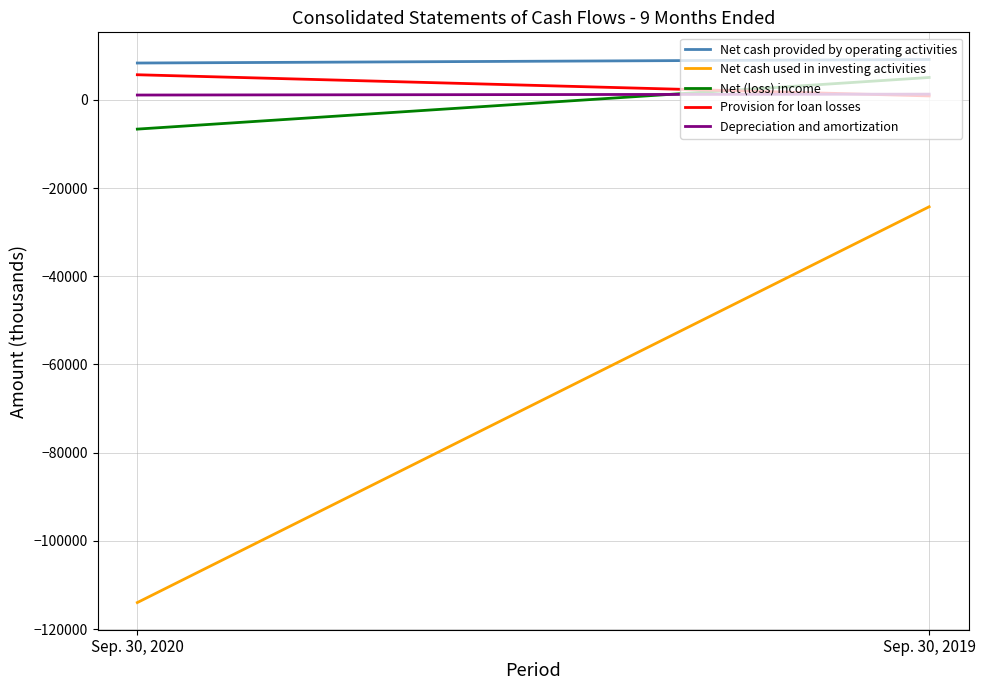

At which label does Depreciation and amortization reach its minimum?

Sep. 30, 2020